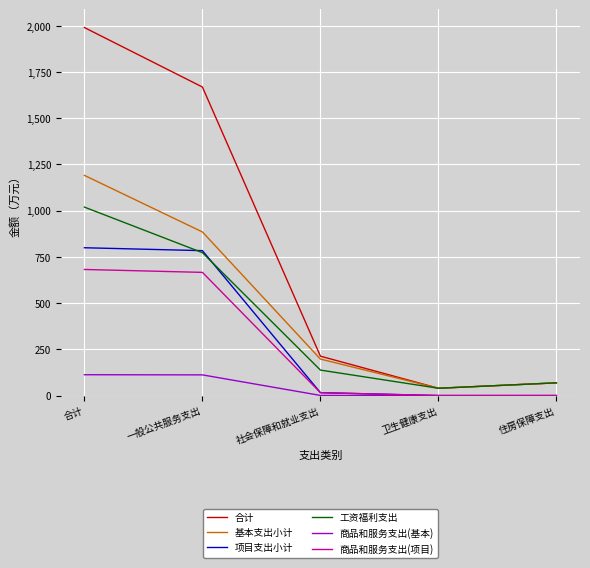

How many interior local valleys does the 基本支出小计 series have?

1